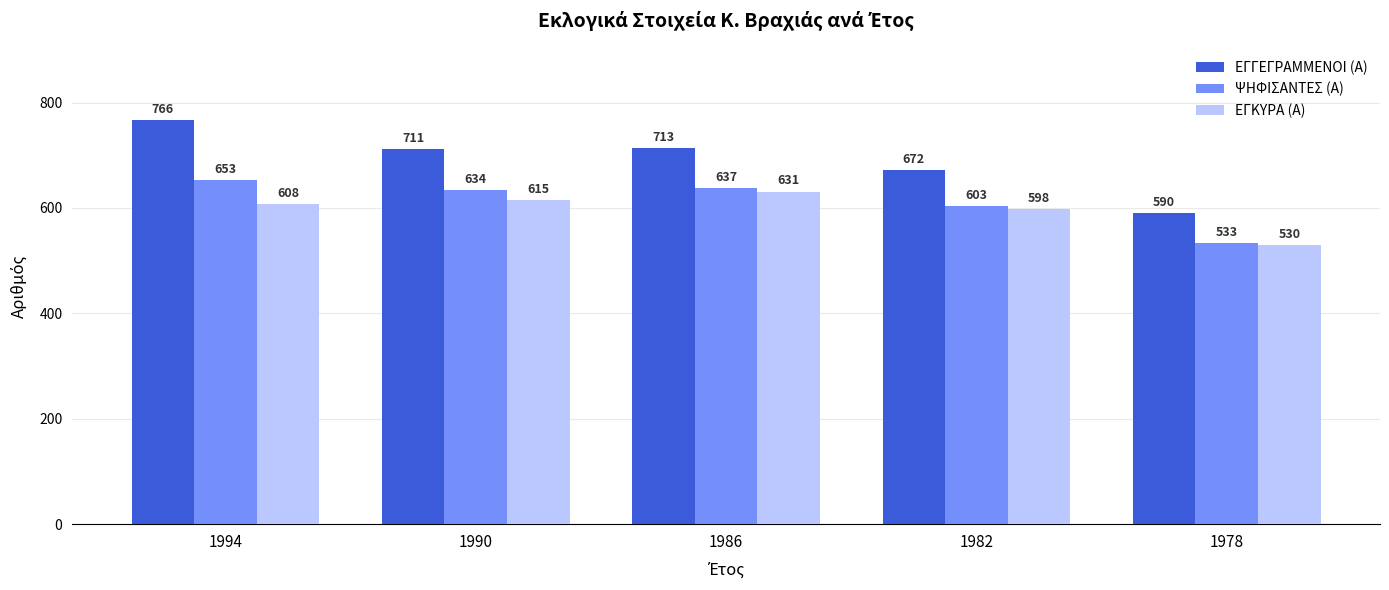

At which category is the sum across all series the highest?

1994